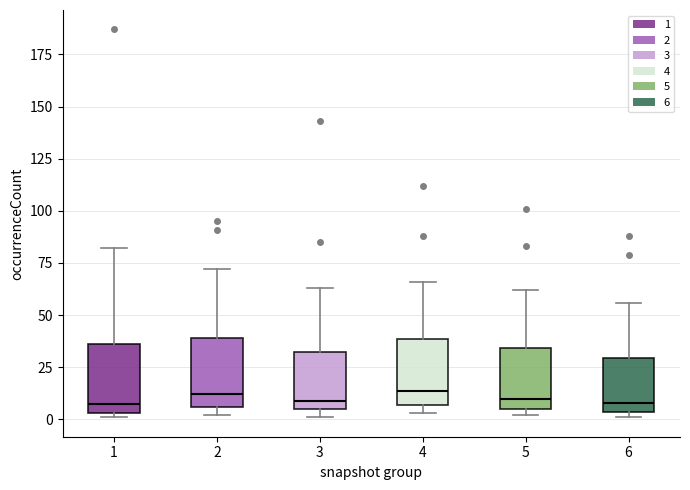

Reading left to right, read every box against the y-axis: the position of its median line, the range the box covers, and the ends of its whiskers. The values are not printed on the chart, so give them approximately, as read against the axis.

1: median 10, box 5 to 35, whiskers 0 to 80
2: median 10, box 5 to 40, whiskers 0 to 70
3: median 10, box 5 to 35, whiskers 0 to 65
4: median 15, box 5 to 40, whiskers 5 (just below the box's lower edge) to 65
5: median 10, box 5 to 35, whiskers 0 to 60
6: median 10, box 5 to 30, whiskers 0 to 55